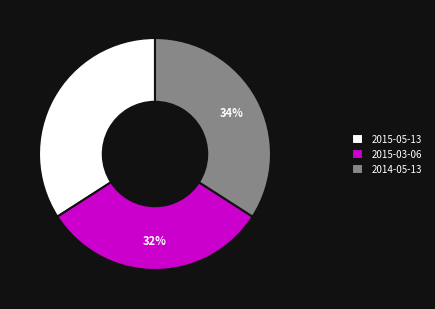

What is the smallest slice in the pie chart?

2015-03-06